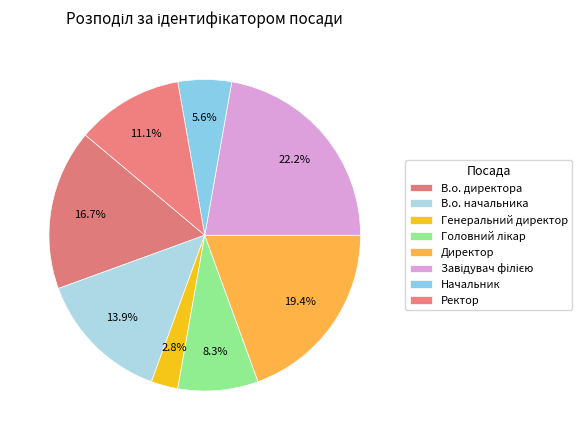

Rank the categories by value from highest to lowest.

Завідувач філією, Директор, В.о. директора, В.о. начальника, Ректор, Головний лікар, Начальник, Генеральний директор